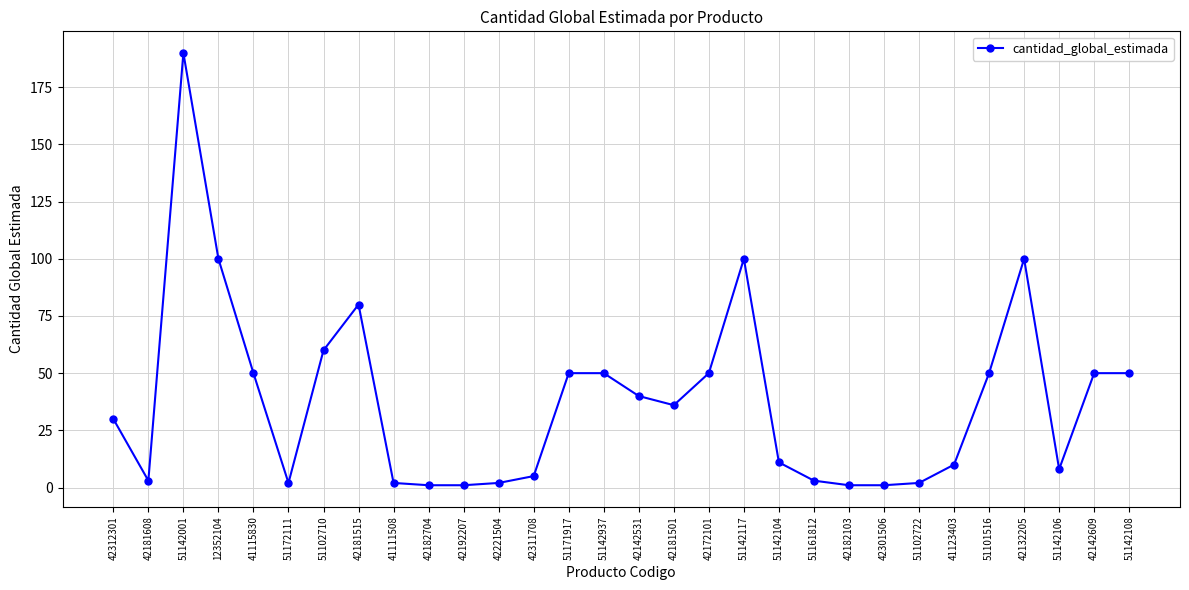

What is the sum of all values?

1138